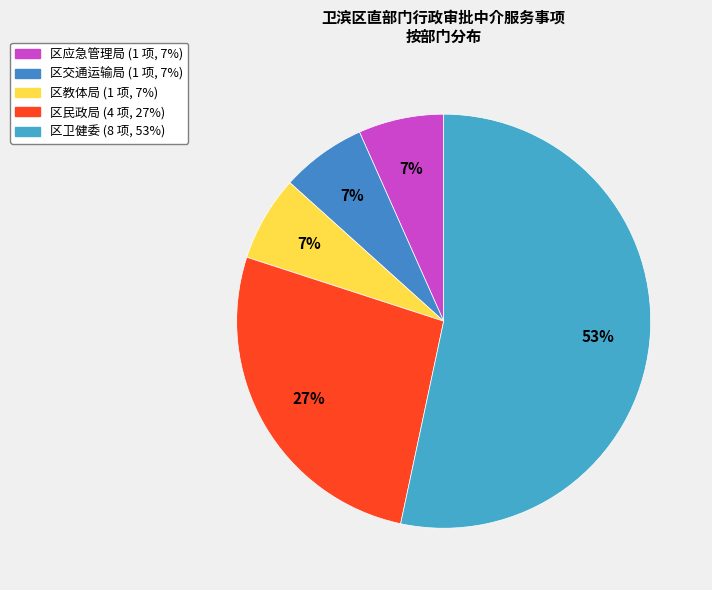

Does any single category account for the majority?

Yes